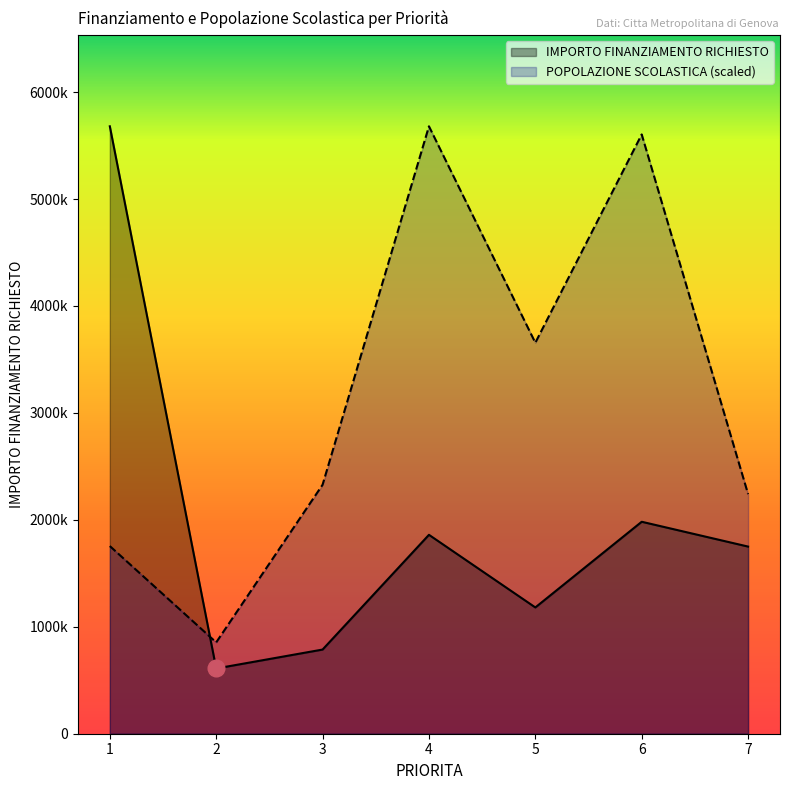

What is the average value of the POPOLAZIONE SCOLASTICA series?

3159641.0